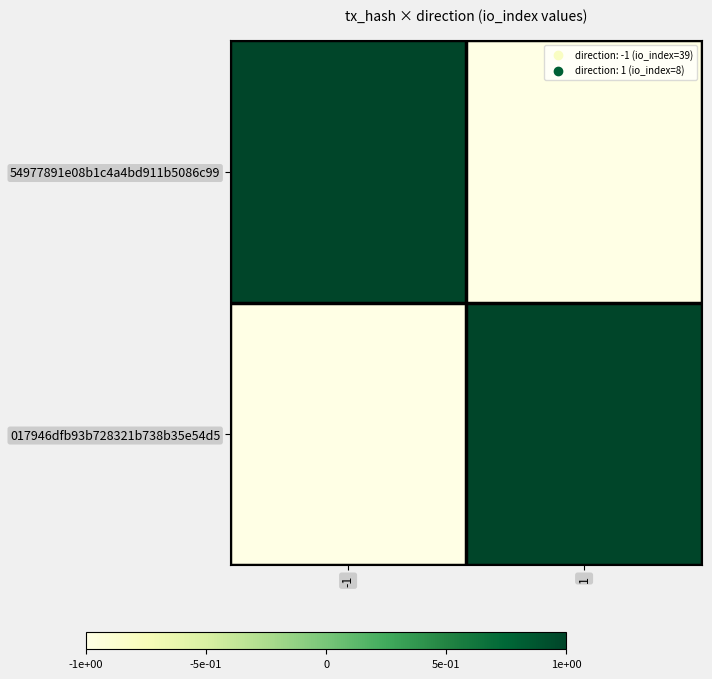

What is the maximum value shown in the chart?

1